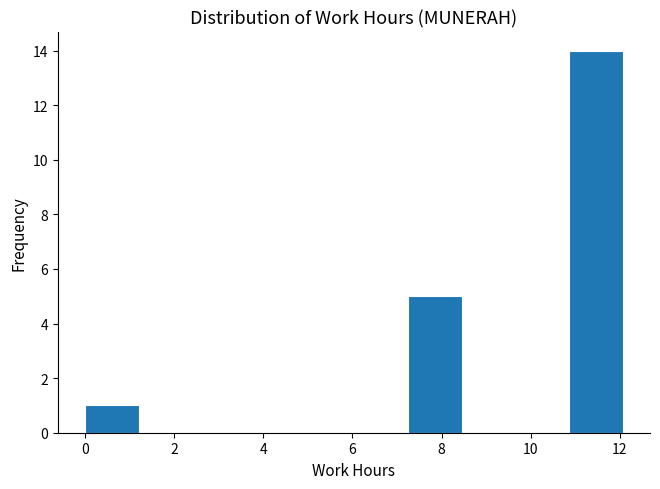

How tall is the bar that spans 7.2 to 8.4 on the x-axis? Neither the bar edges nor the heights are printed on the chart, so give them approximately, as read against the axes.

5